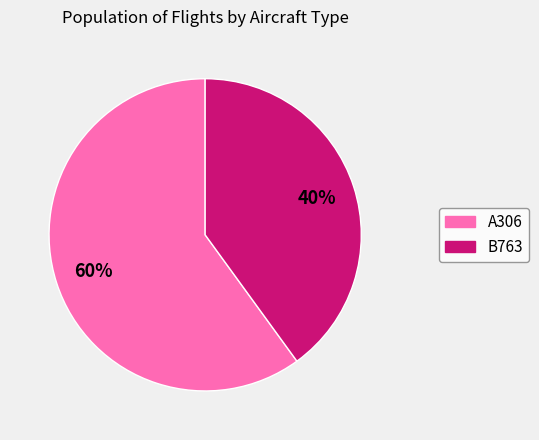

Rank the categories by value from lowest to highest.

B763, A306